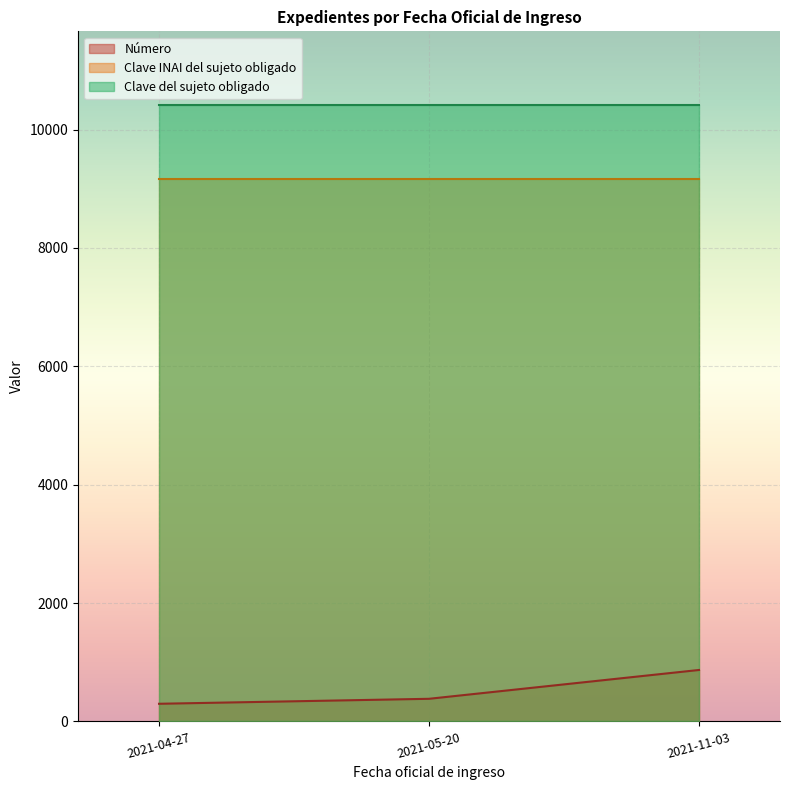

At how many categories does at least one series exceed 9508?

3